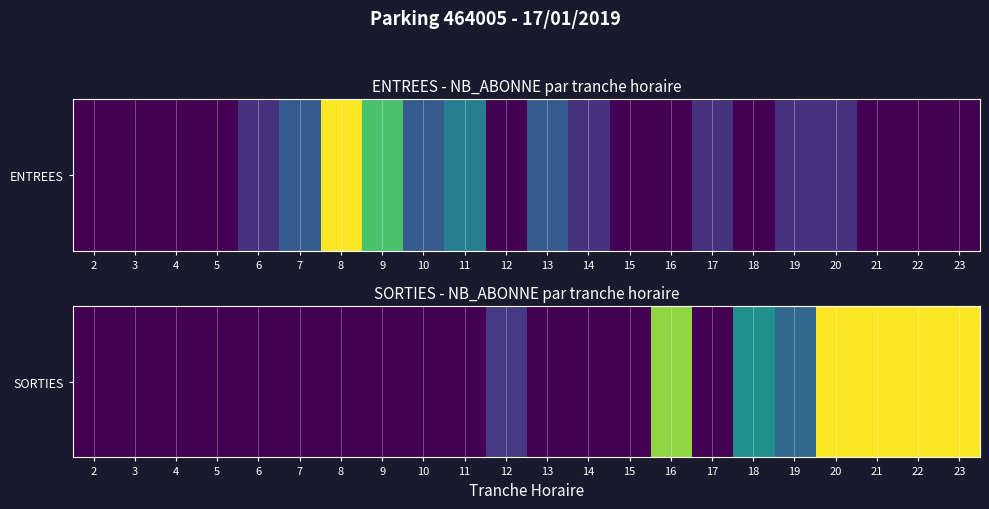

What is the average value?

2